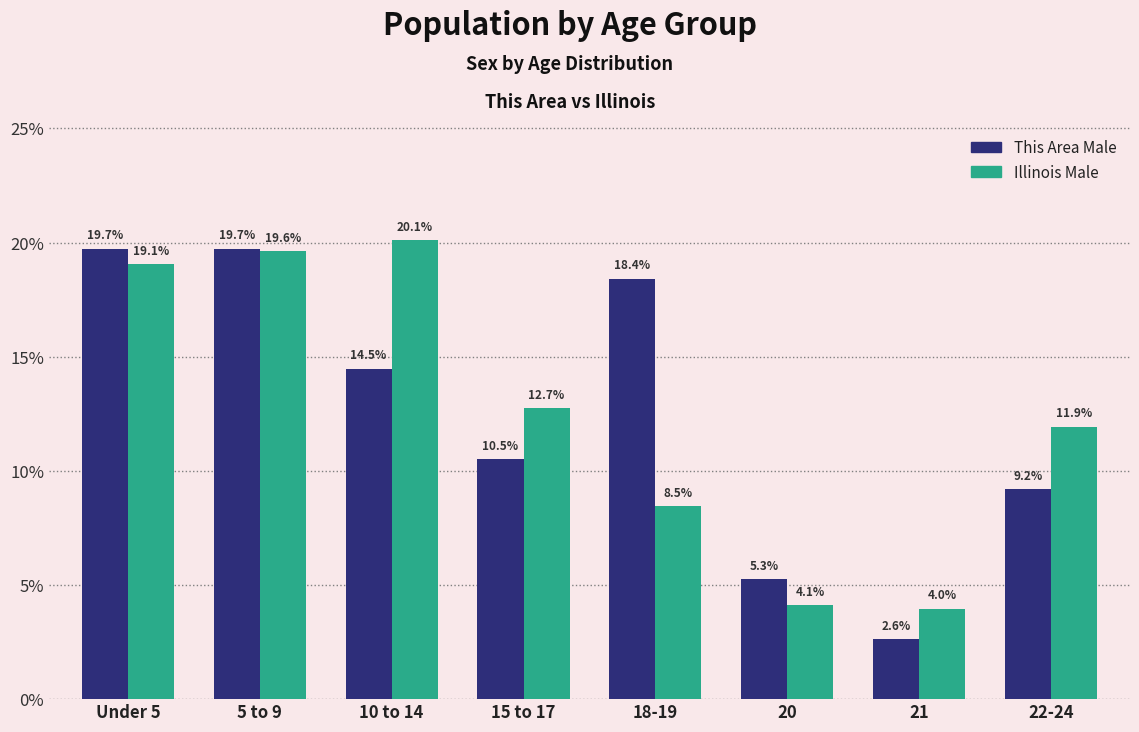

Which series has the widest spread of values?

This Area Male